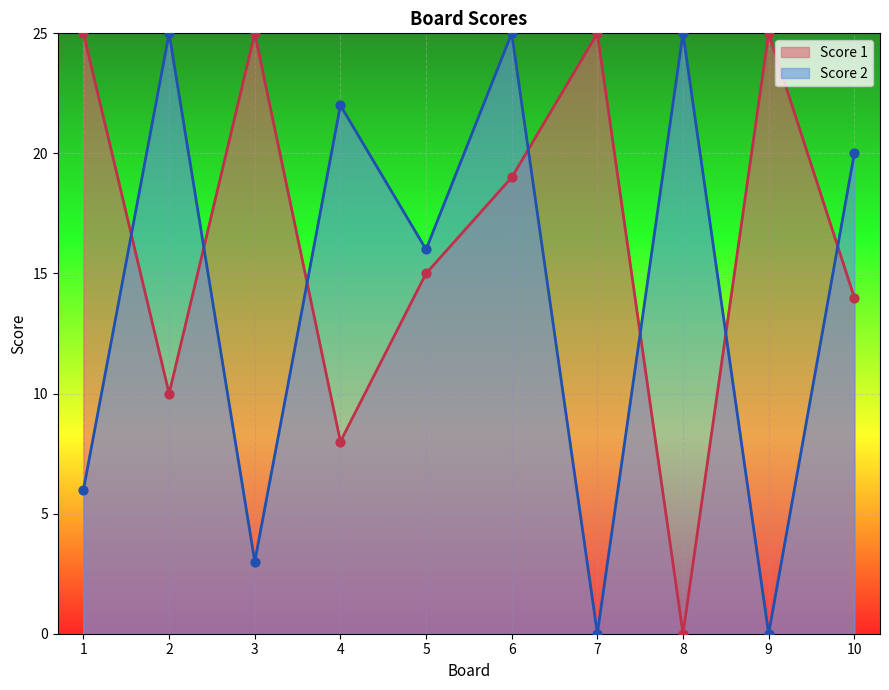

At which category is the sum across all series the highest?

6